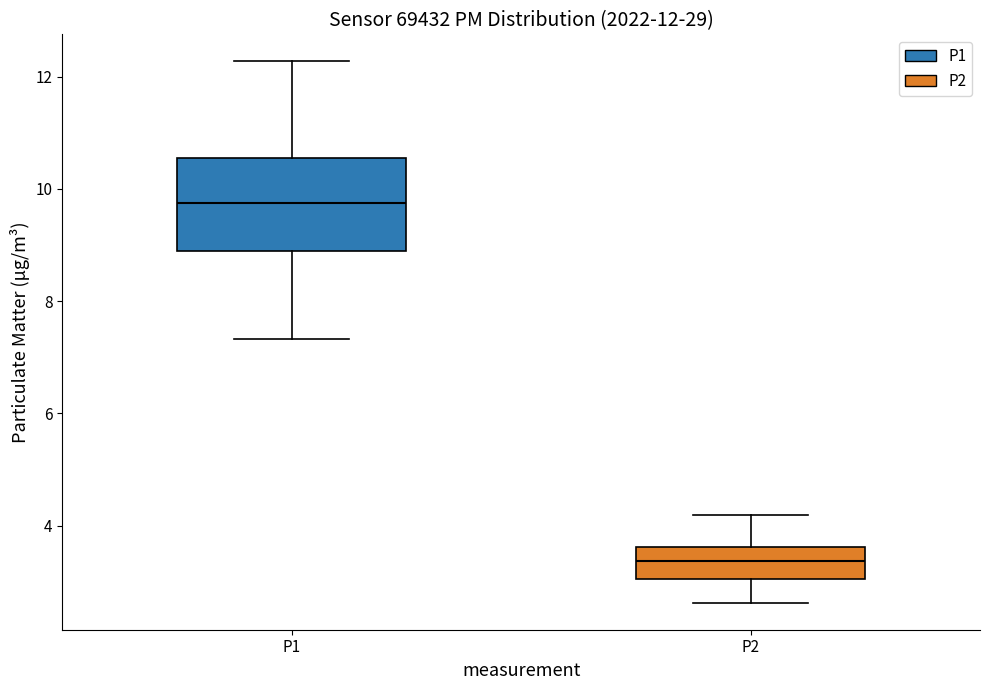

Comparing the boxes themselves (not the whiskers), which one is the tallest?

P1